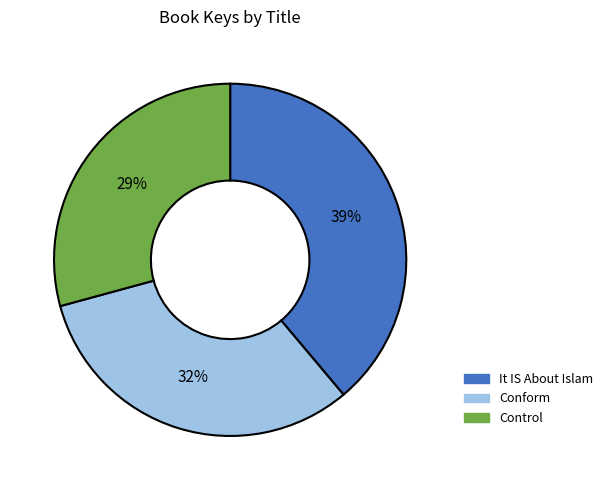

Between Conform and It IS About Islam, which is larger?

It IS About Islam